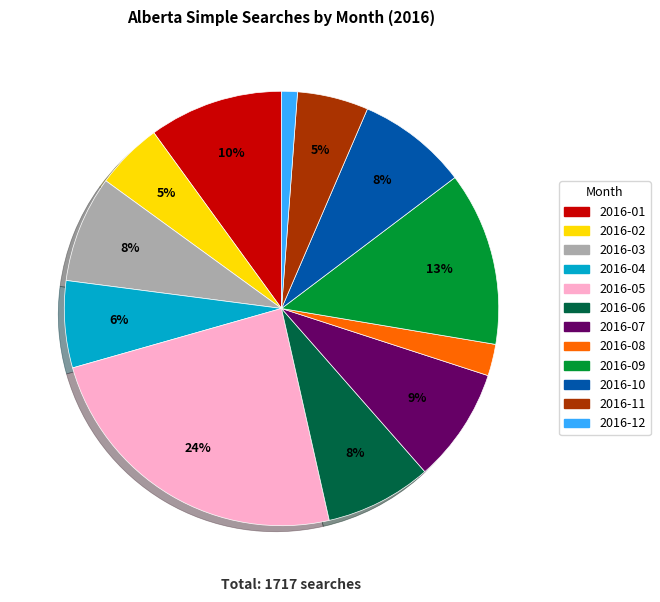

Combined, do 2016-10 and 2016-12 account for over 50%?

No